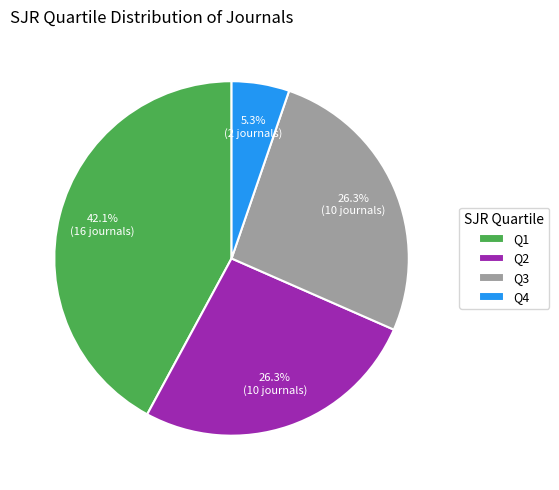

Approximately how many times larger is the value at Q4 compared to Q1?

0.1